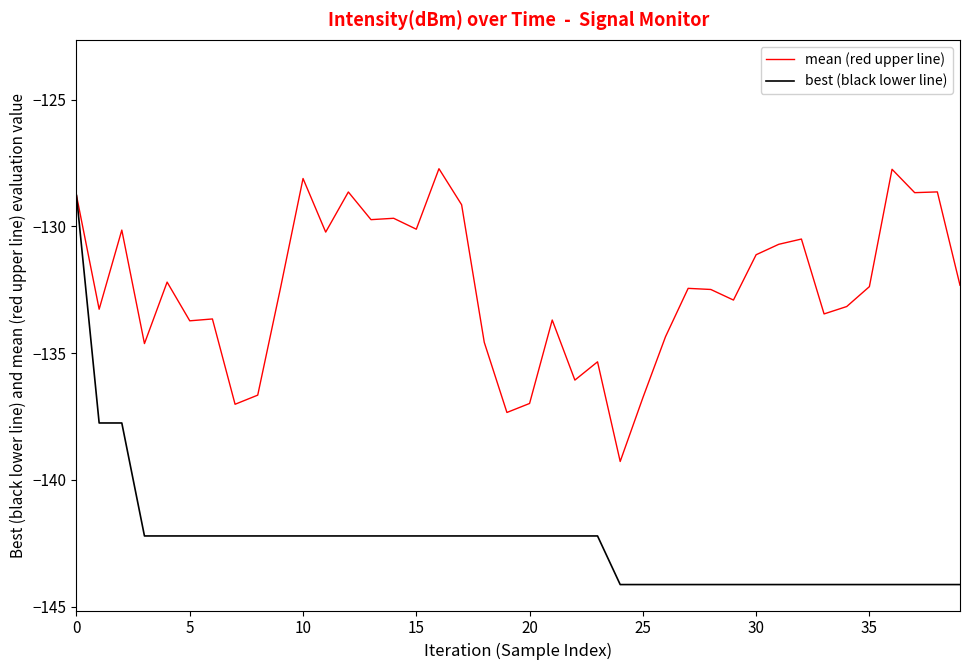

How many lines are shown in the chart?

2